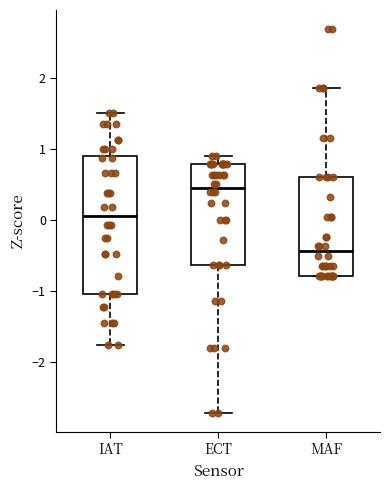

Reading left to right, read every box against the y-axis: the position of its median line, the range the box covers, and the ends of its whiskers. The values are not printed on the chart, so give them approximately, as read against the axis.

IAT: median 0.1, box -1.0 to 0.9, whiskers -1.8 to 1.5
ECT: median 0.4, box -0.6 to 0.8, whiskers -2.7 to 0.9
MAF: median -0.4, box -0.8 to 0.6, whiskers -0.8 to 1.8